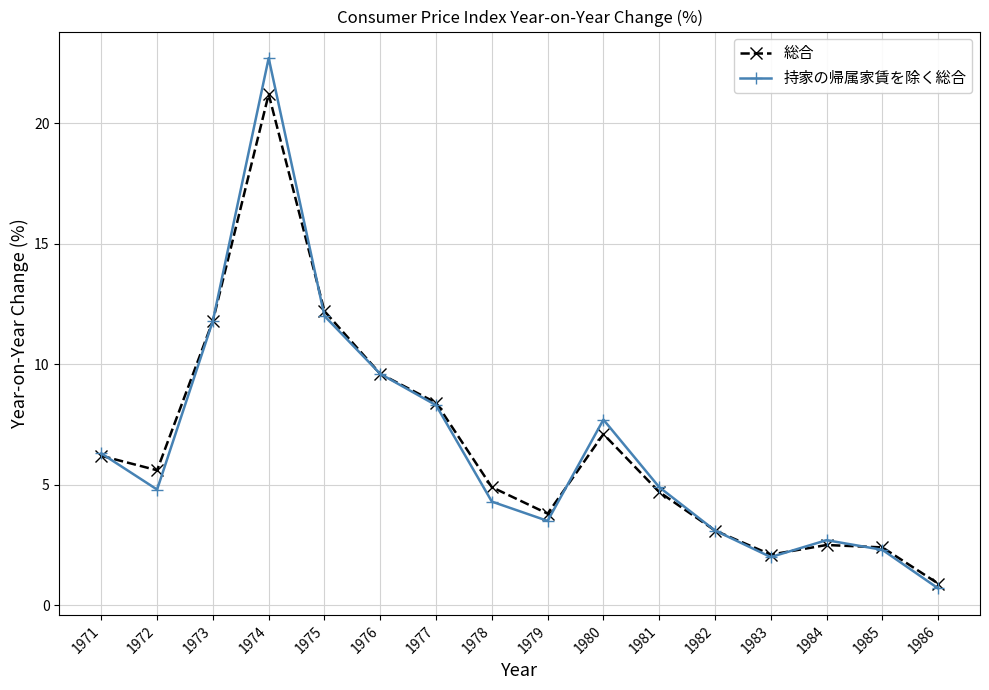

At which label is 持家の帰属家賃を除く総合 closest to 11?

1973